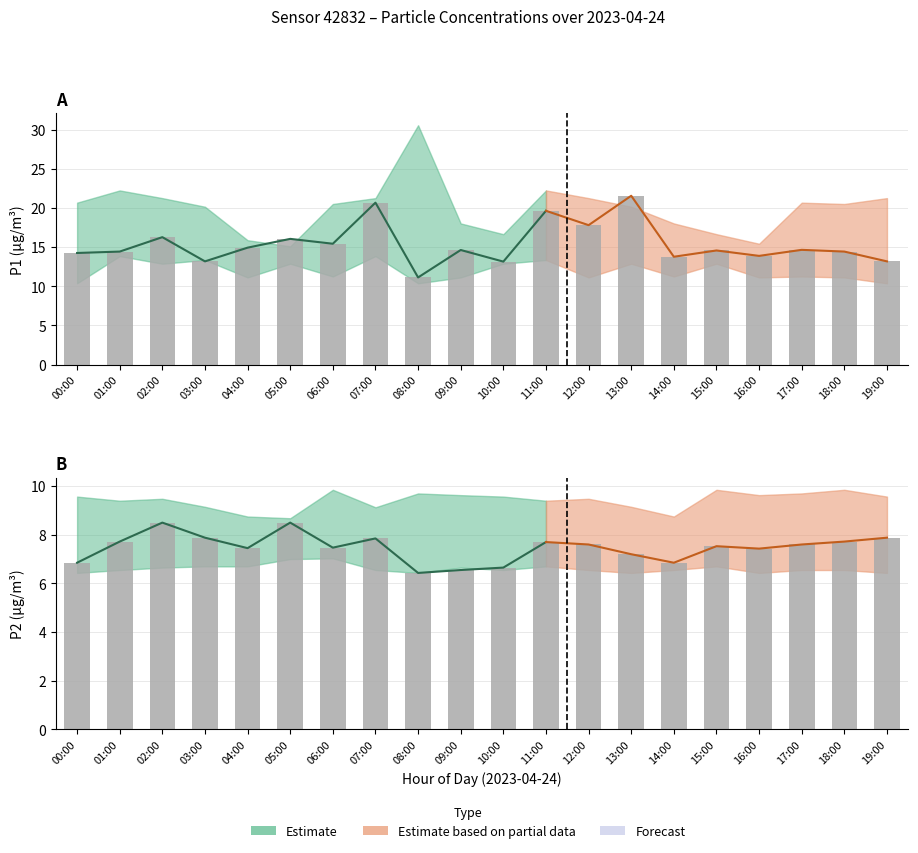

What is the total value across all series at 07:00?

79.3